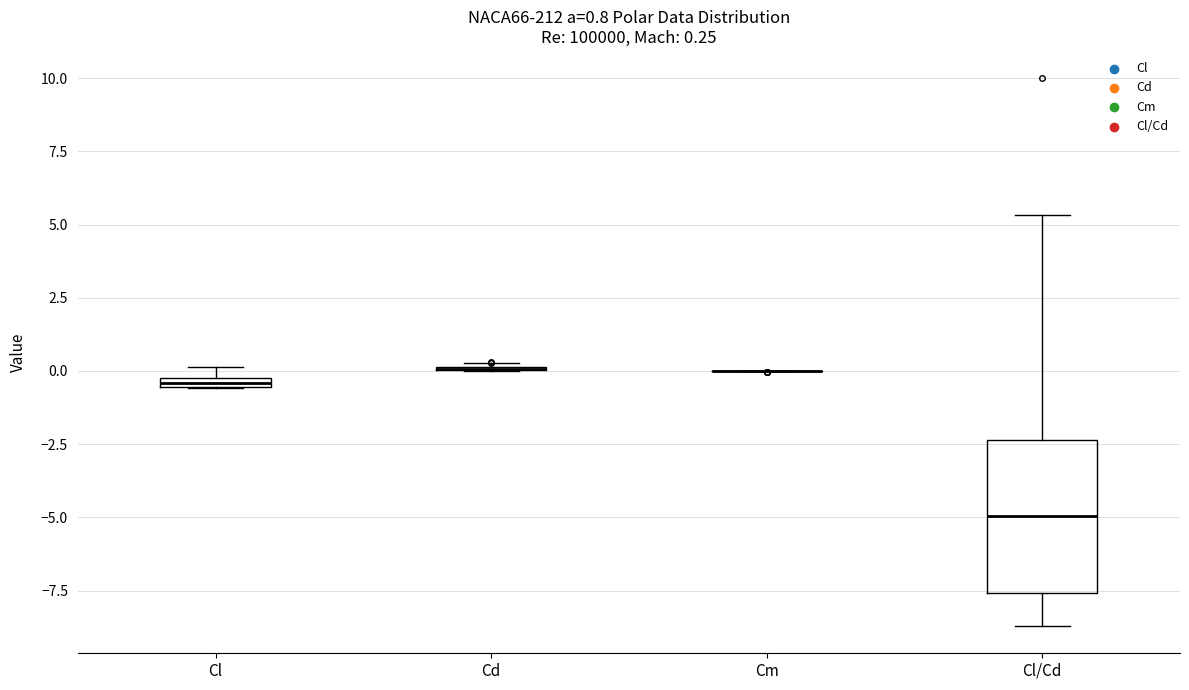

Which box is the tallest, from its lower edge to its upper edge?

Cl/Cd